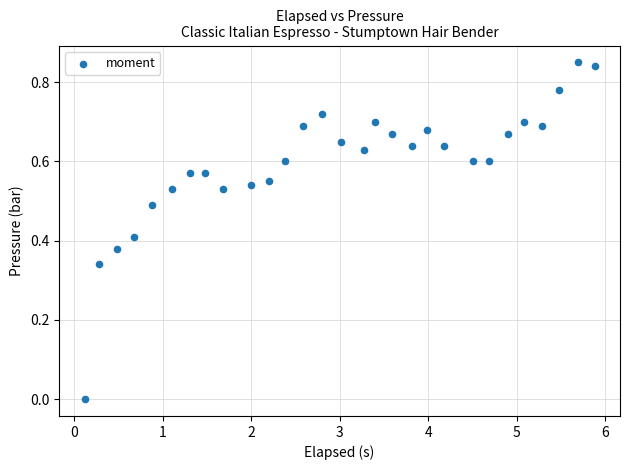

What is the range of X values (max minus min)?

5.8